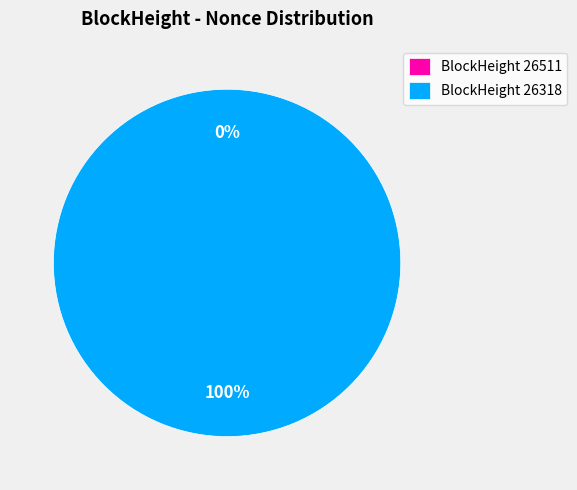

To the nearest percent, what is the difference between the 26318 and 26511 slice percentages?

100%